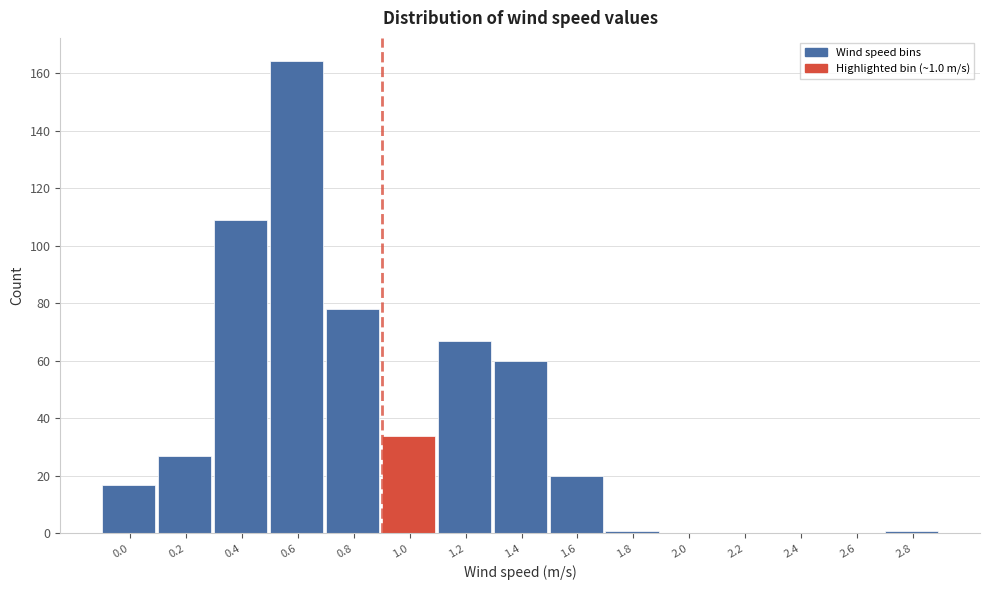

Reading left to right, extract all data points from this chart.

0.0=17	0.2=27	0.4=109	0.6=164	0.8=78	1.0=34	1.2=67	1.4=60	1.6=20	1.8=1	2.0=0	2.2=0	2.4=0	2.6=0	2.8=1